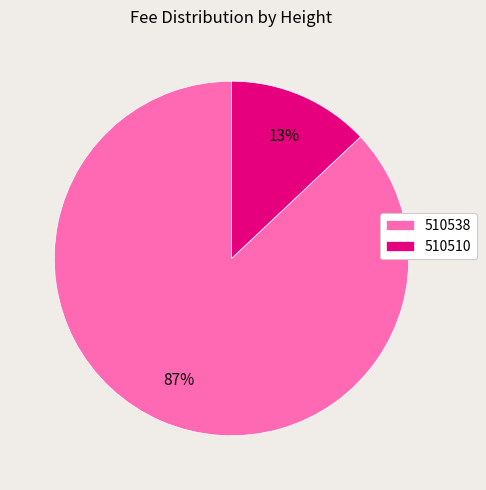

Between 510510 and 510538, which is larger?

510538